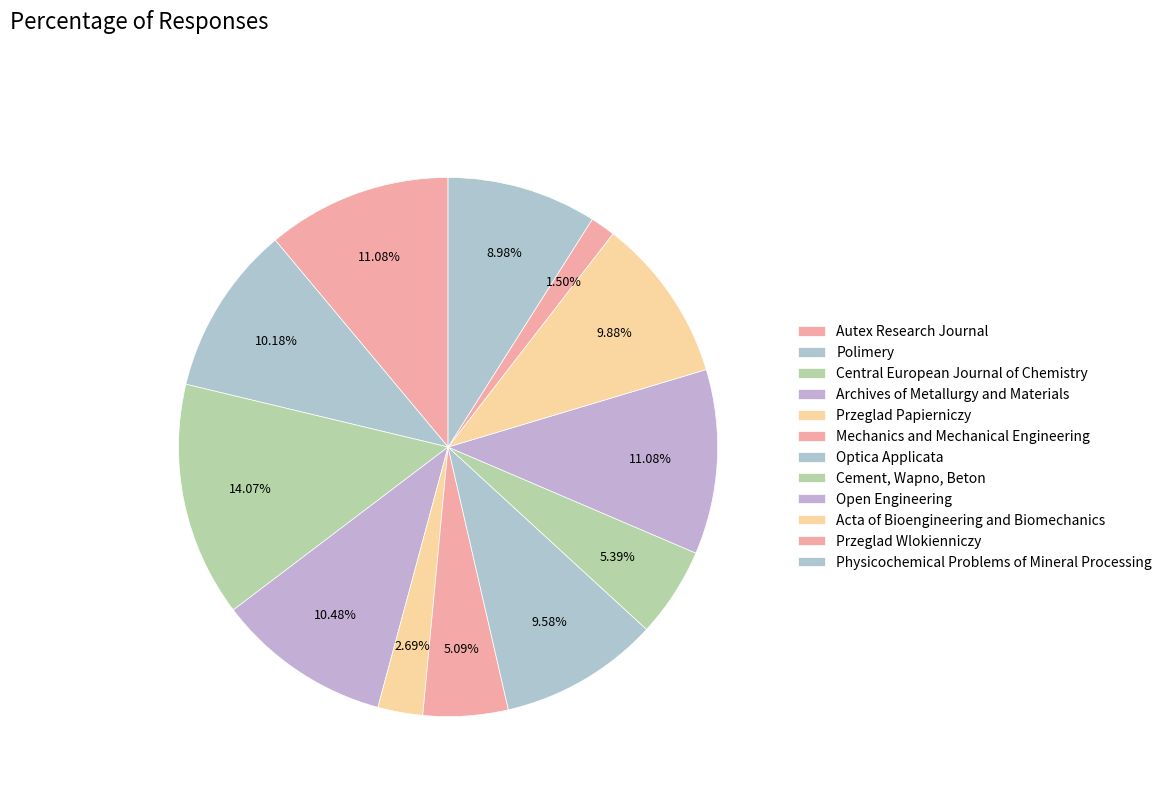

Is there a majority slice in this chart?

No